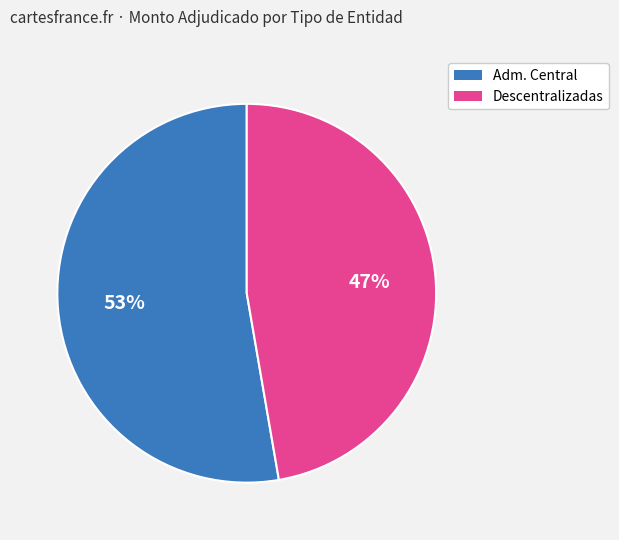

To the nearest percent, what is the average slice percentage?

50%